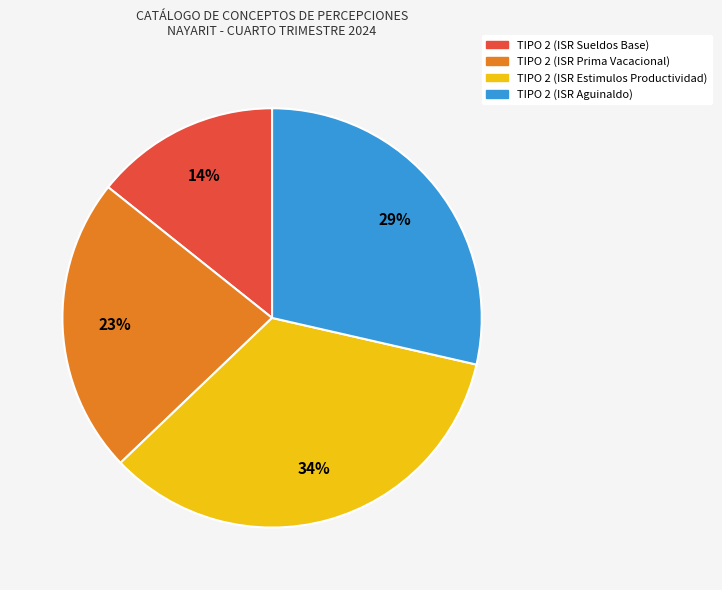

Combined, do TIPO 2 (ISR Estimulos Productividad) and TIPO 2 (ISR Prima Vacacional) account for over 50%?

Yes